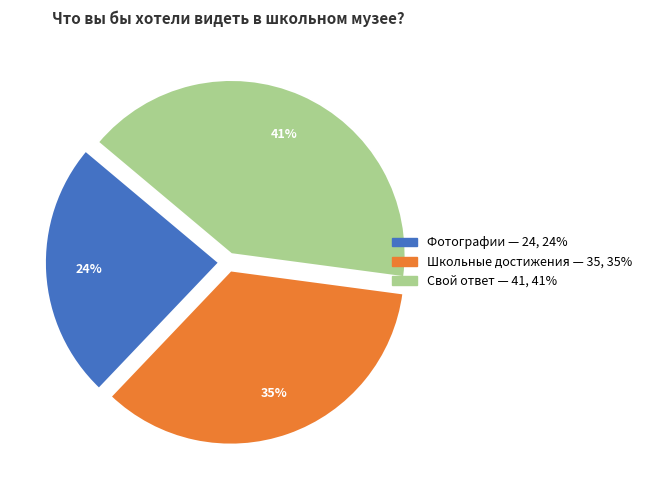

How many slices are in this pie chart?

3